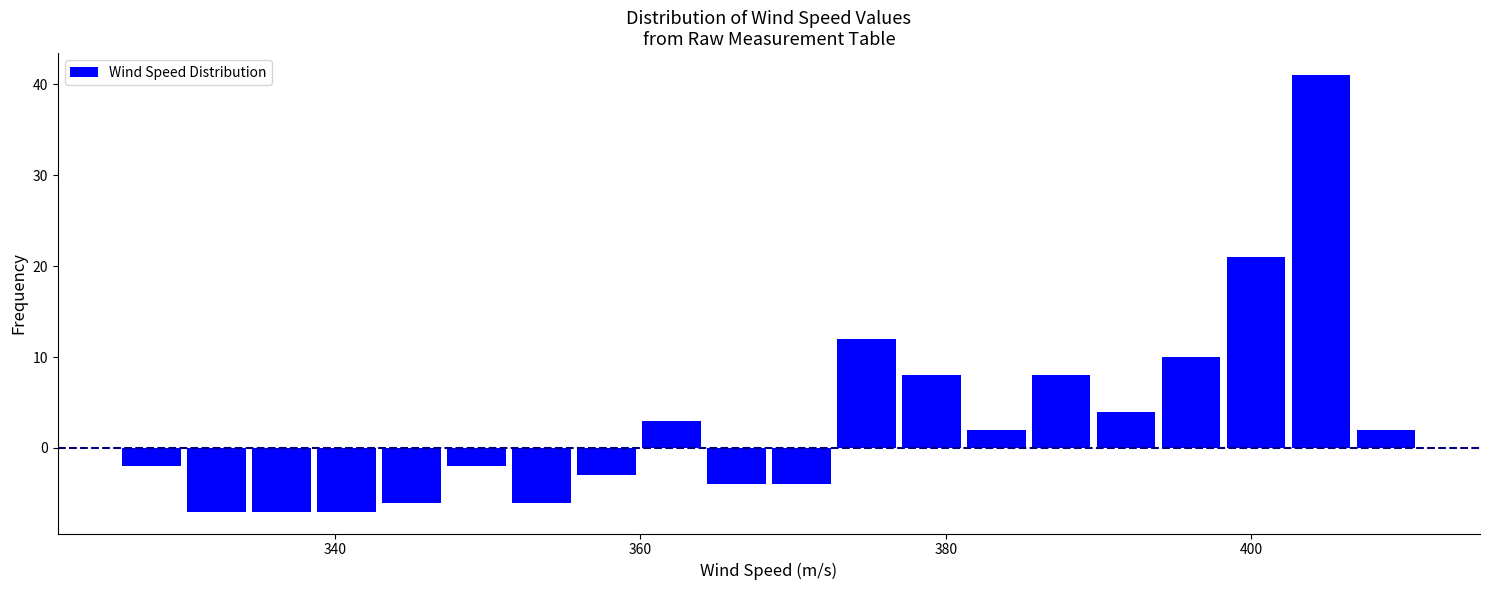

Around what value on the x-axis is the tallest bar? Give the approximate position of its centre, as read against the axis.

404